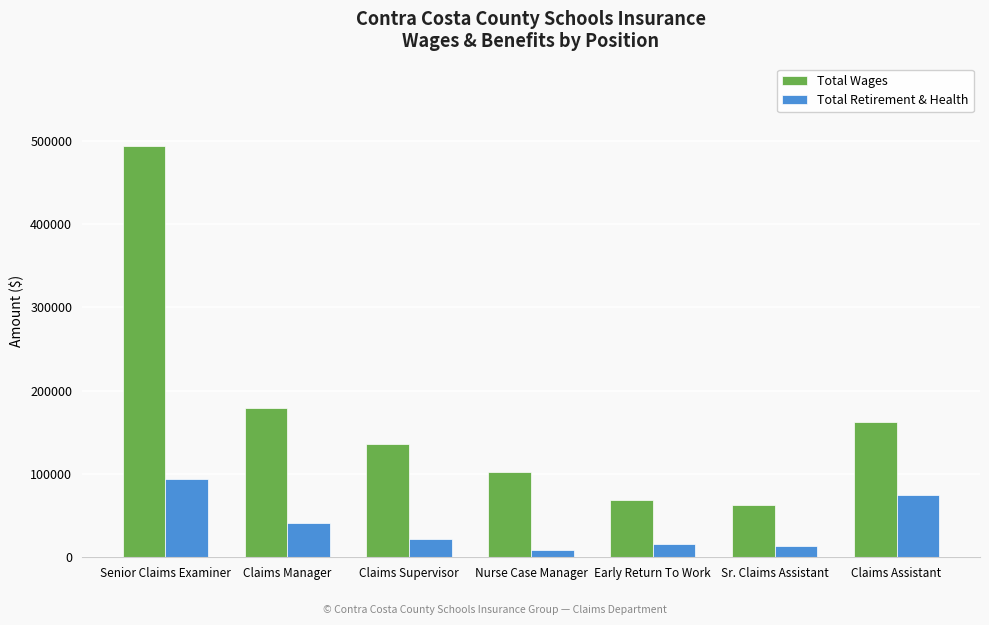

Does the chart contain any negative values?

No